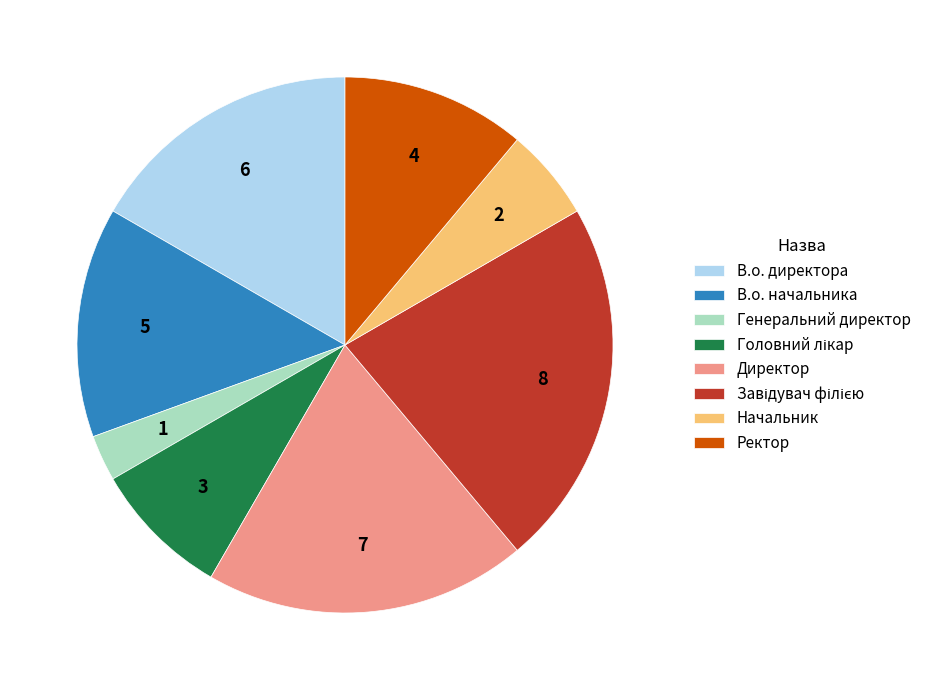

Which slice is the smallest?

Генеральний директор